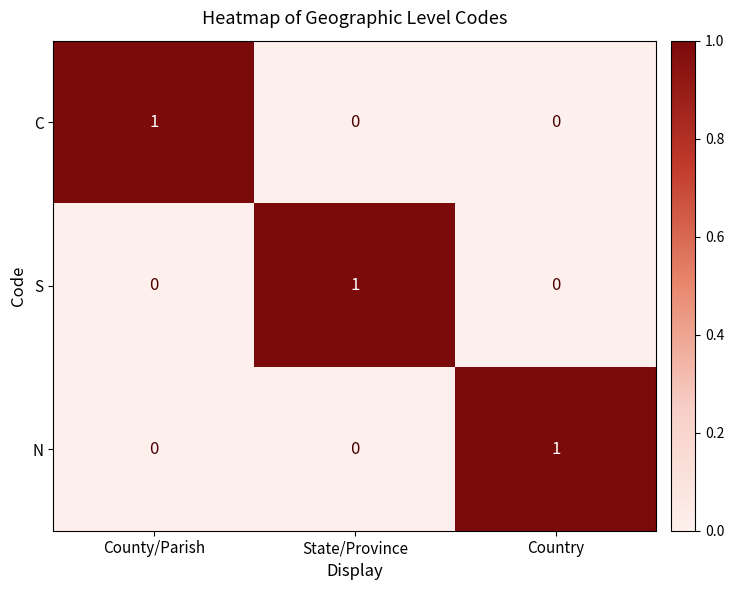

Is the value of C at County/Parish greater than the value of N at County/Parish?

Yes